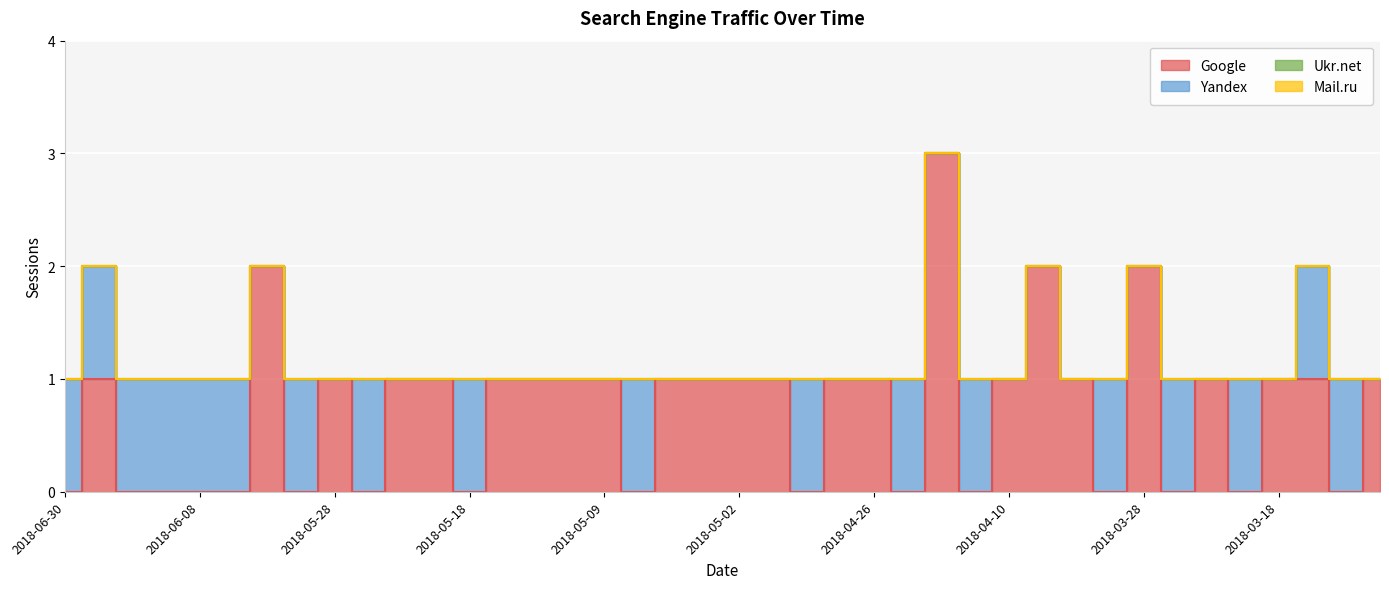

What is the maximum value shown in the chart?

3